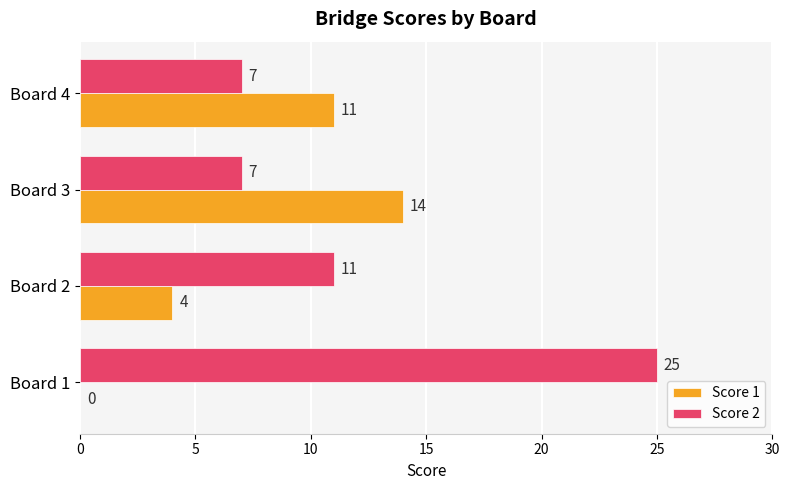

At which category is the sum across all series the highest?

Board 1